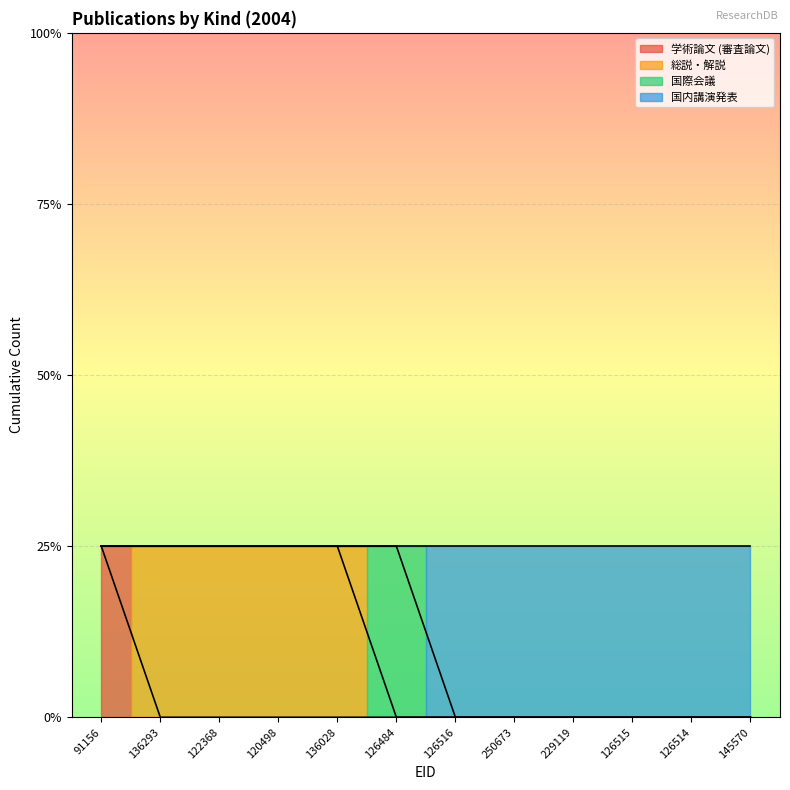

What is the label of the 4th point from the left?

120498